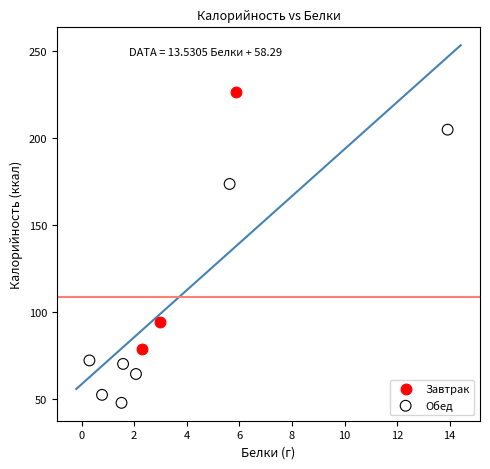

Which series reaches the maximum Y coordinate?

Завтрак